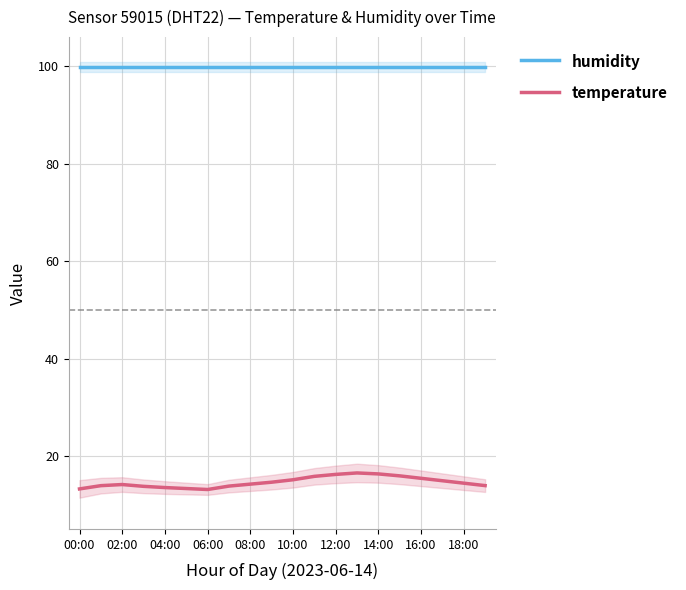

What is the lowest value of the temperature series?

13.1